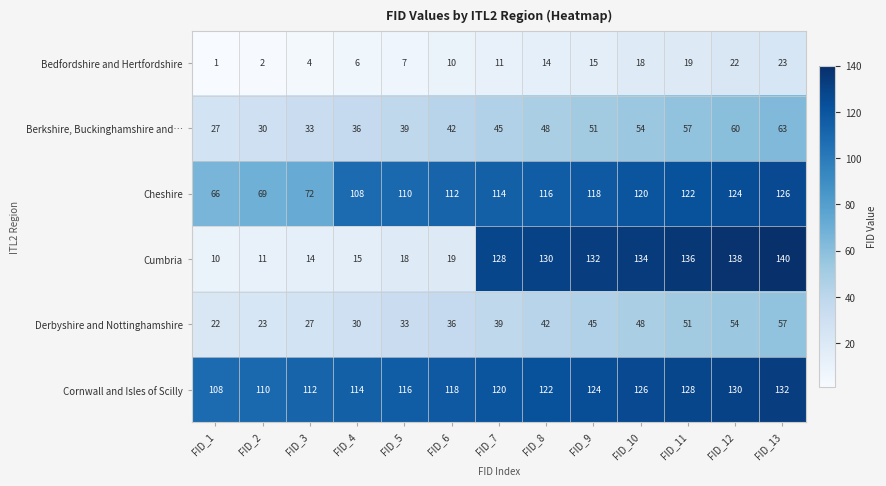

What is the difference between the Berkshire, Buckinghamshire and… values at FID_7 and FID_13?

18